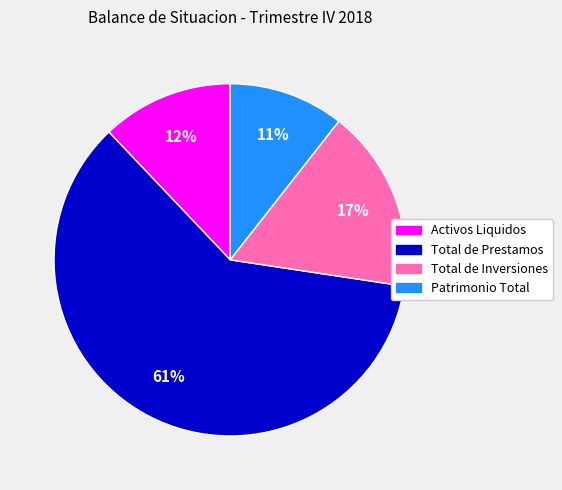

Do Total de Inversiones and Total de Prestamos together represent more than half of the pie?

Yes